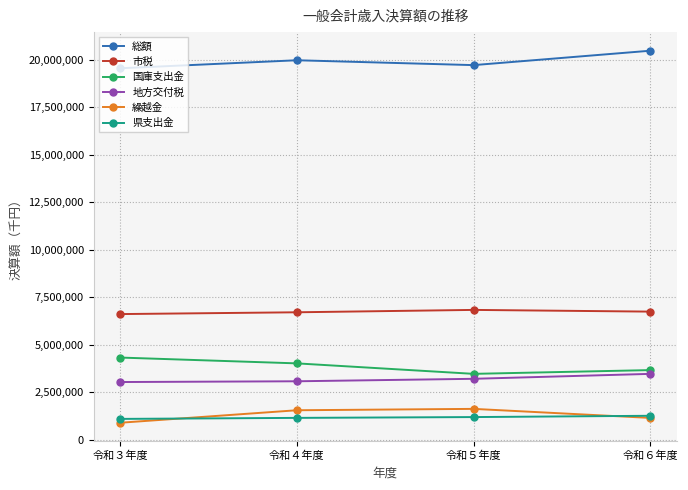

True or false: 総額 and 市税 intersect in this chart.

False